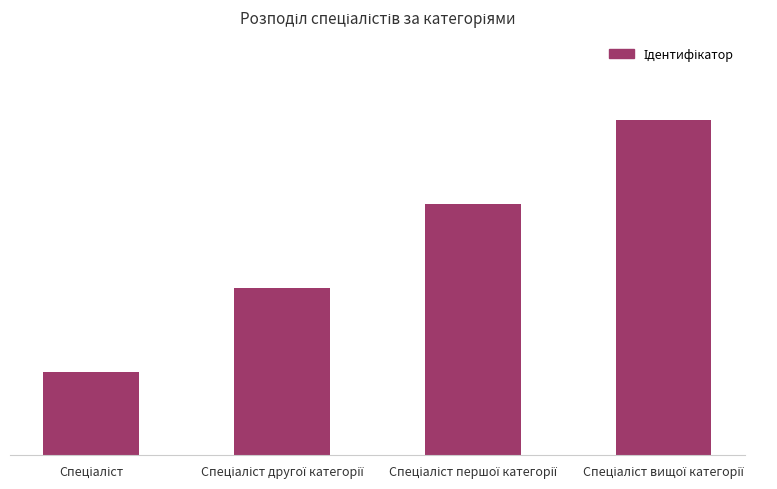

List the labels in order of value, smallest first.

Спеціаліст, Спеціаліст другої категорії, Спеціаліст першої категорії, Спеціаліст вищої категорії